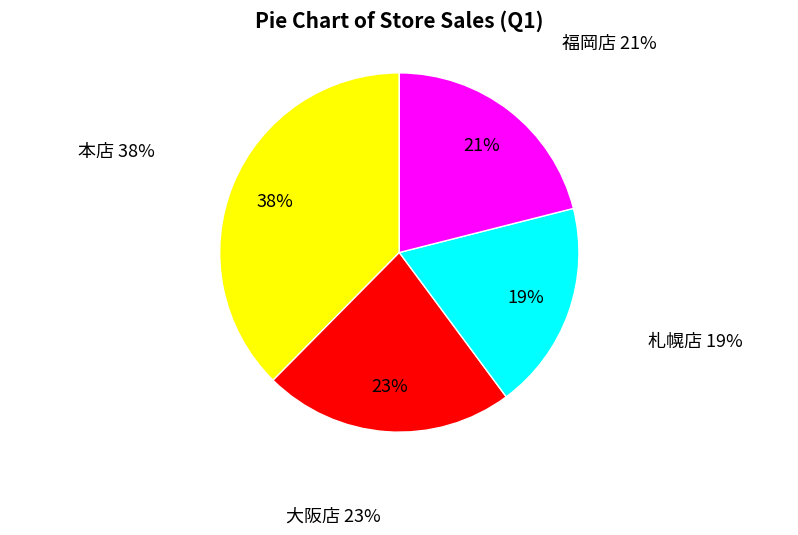

To the nearest percent, what is the average slice percentage?

25%